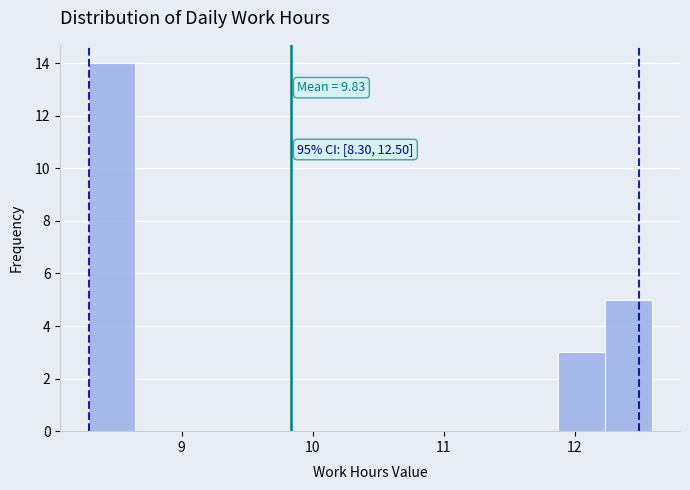

Around what value on the x-axis is the tallest bar? Give the approximate position of its centre, as read against the axis.

8.5